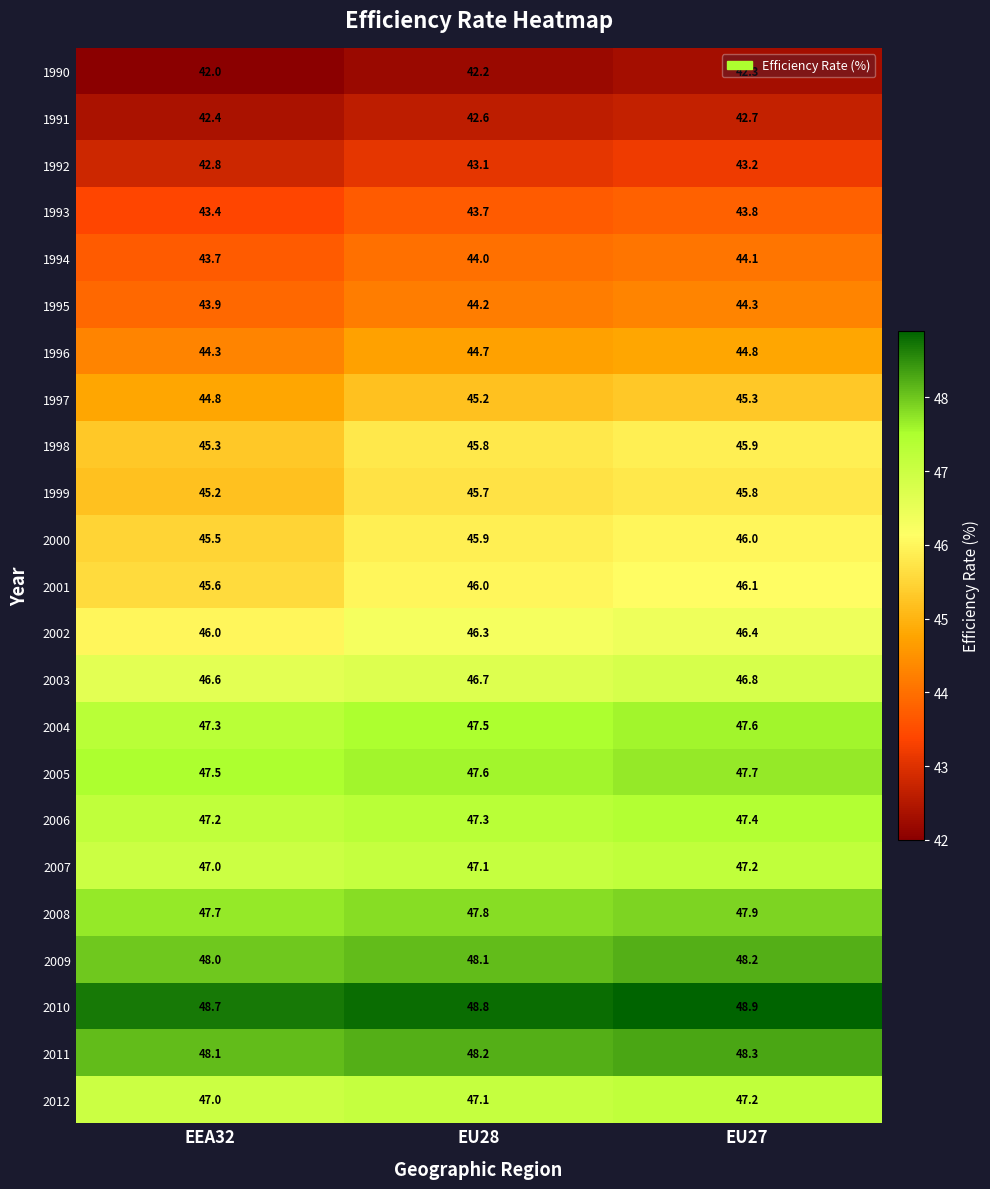

Is it true that 2000 equals 45.9 at EU28?

True